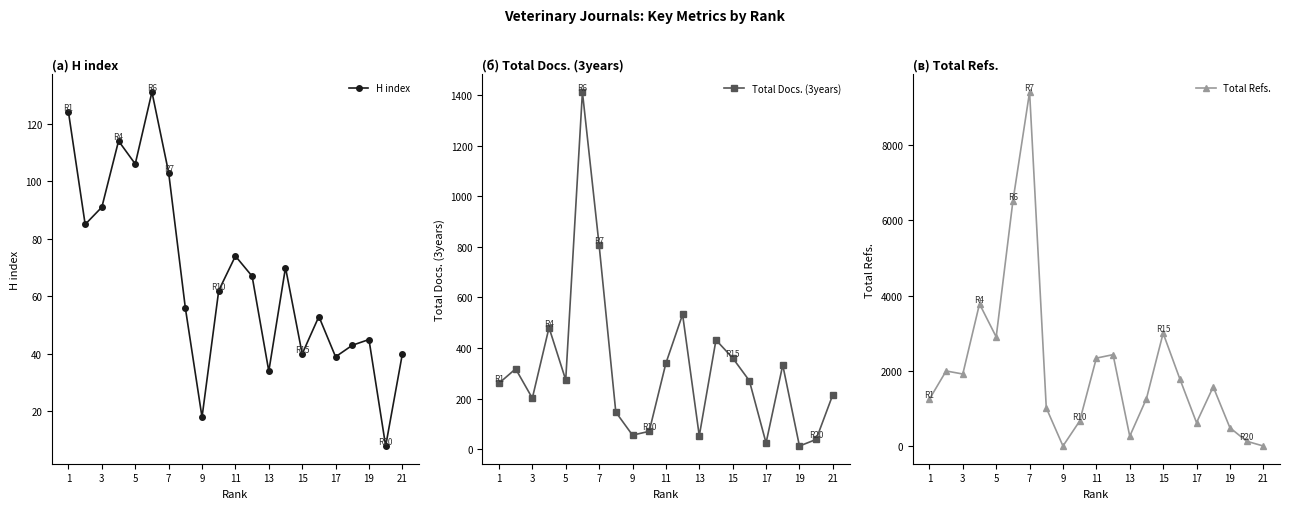

True or false: H index and Total Refs. intersect in this chart.

True